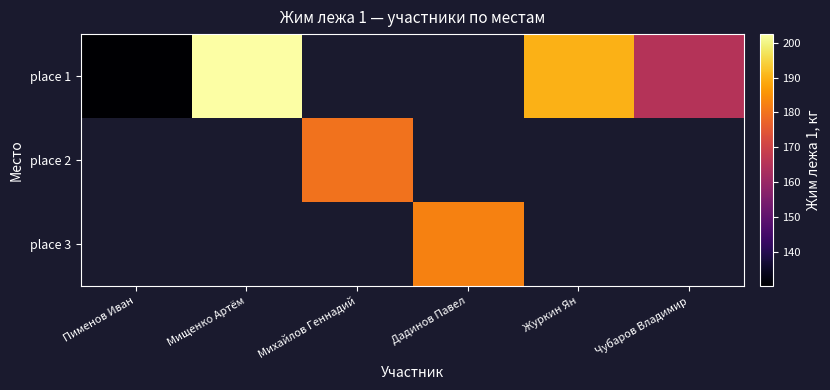

Between Мищенко Артём and Журкин Ян, which series saw the biggest shift?

place 1